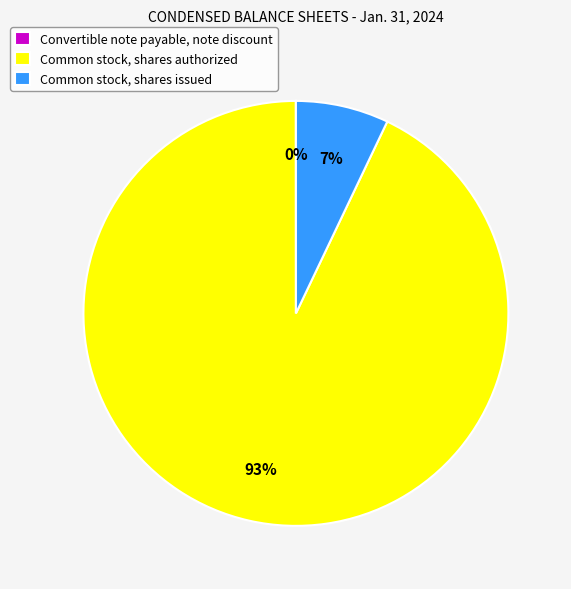

To the nearest percent, what is the average slice percentage?

33%